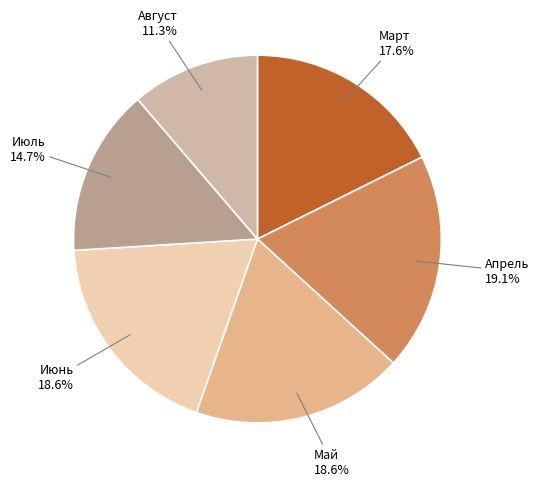

What is the ratio of the value at Июнь to the value at Май?

1.0